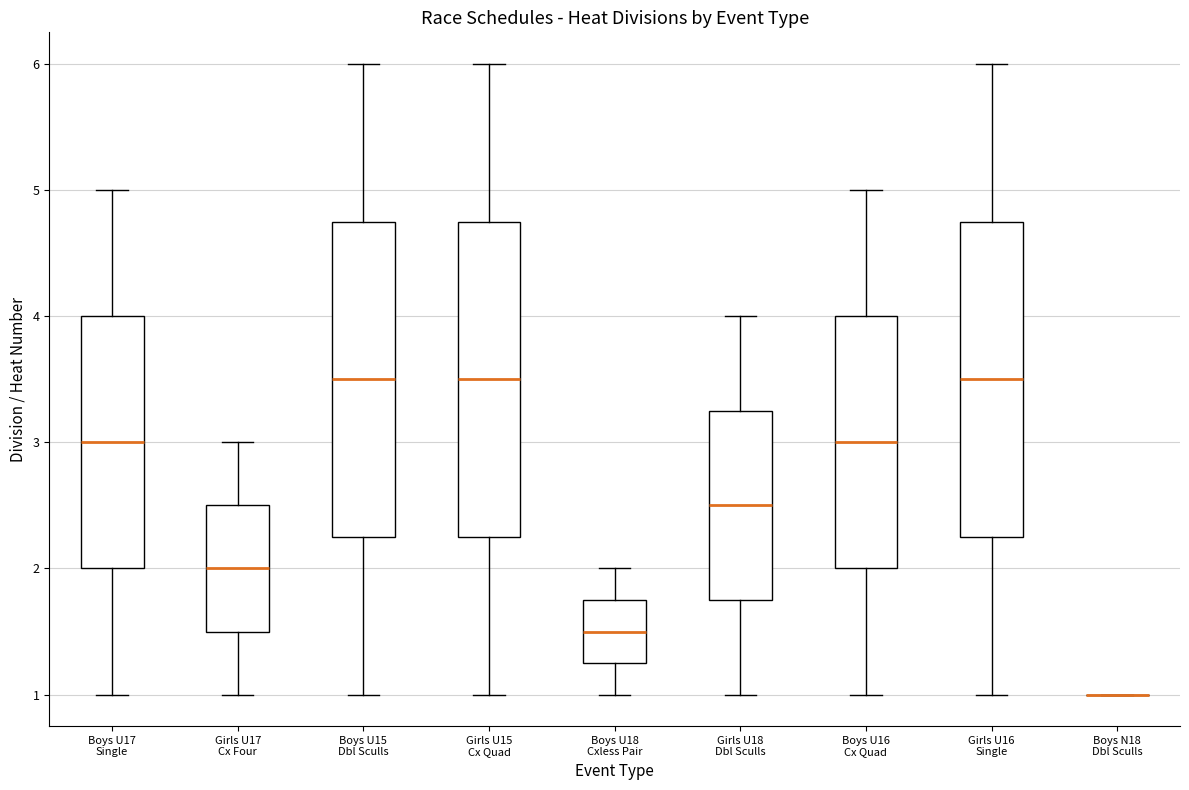

Where does the upper whisker of the box for Girls U15 Cx Quad end on the y-axis? The values are not printed on the chart, so give them approximately, as read against the axis.

6.0